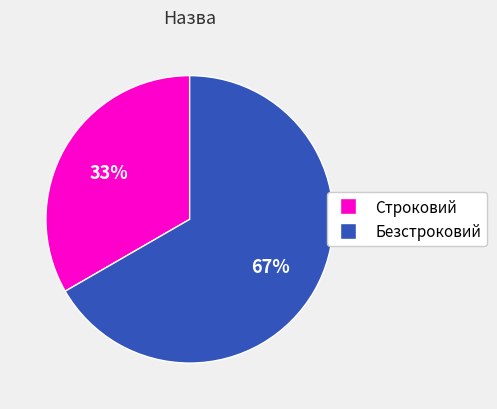

Between Безстроковий and Строковий, which is larger?

Безстроковий